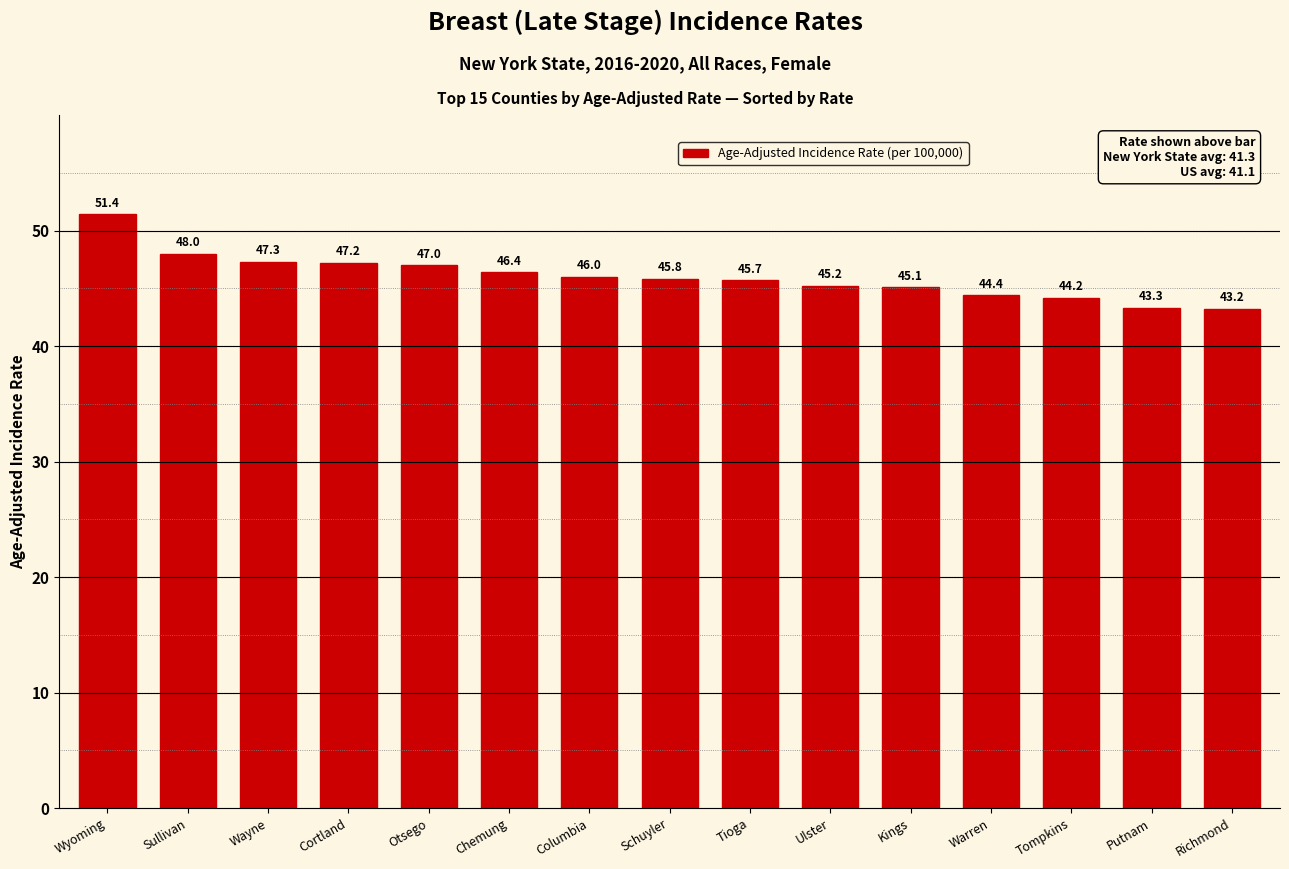

At which label is the value closest to 47?

Otsego